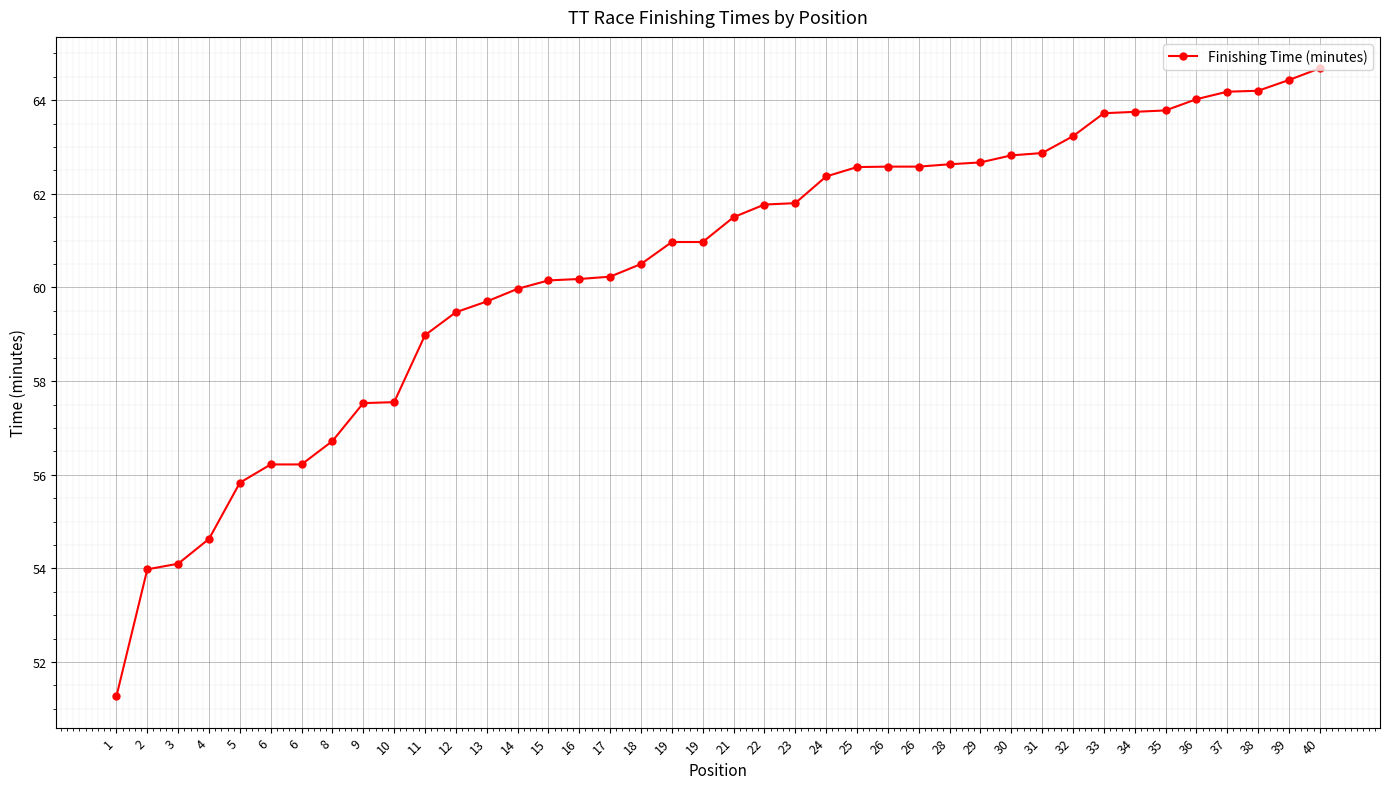

Does the chart have visible grid lines?

Yes